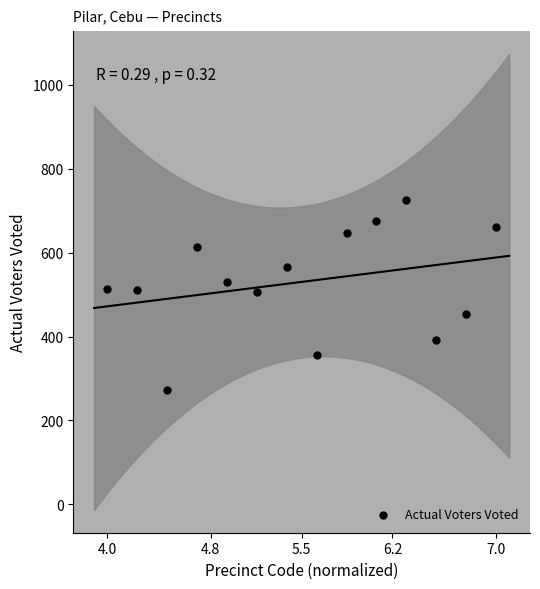

What is the range of Y values (max minus min)?

454